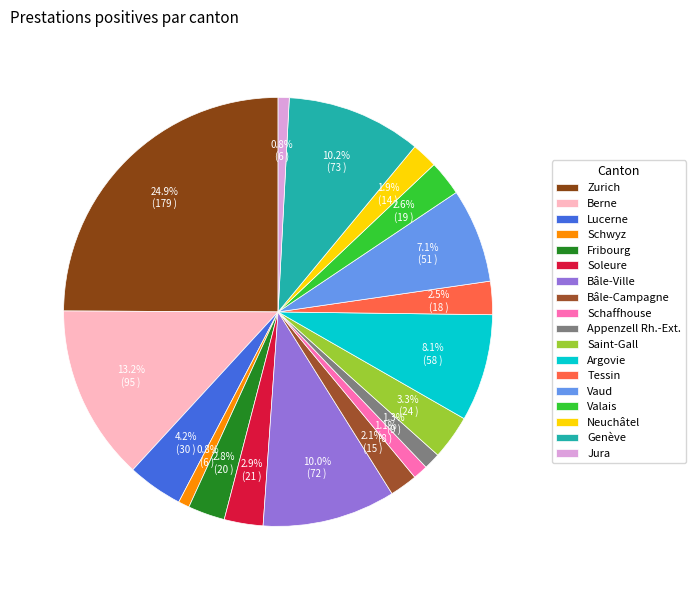

To the nearest percent, what is the average slice percentage?

6%